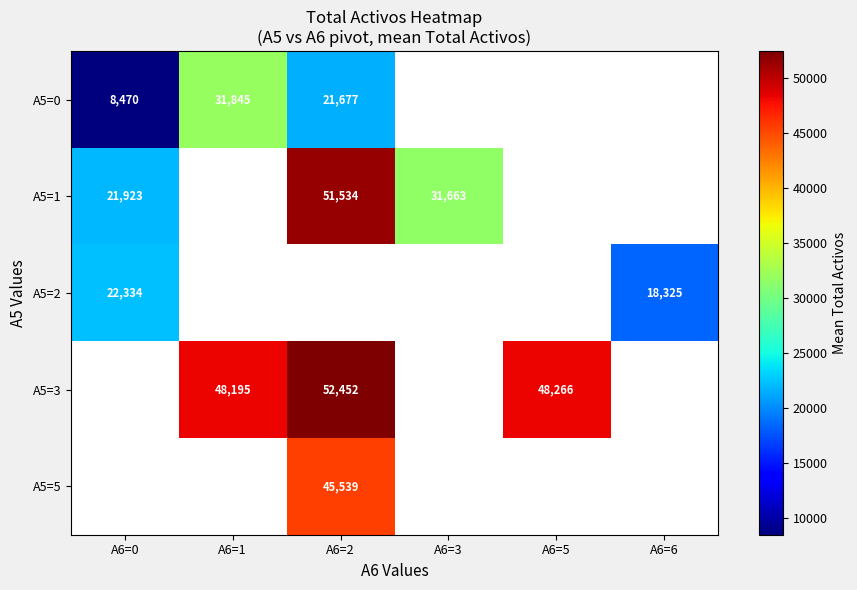

At how many categories does at least one series exceed 24349?

4